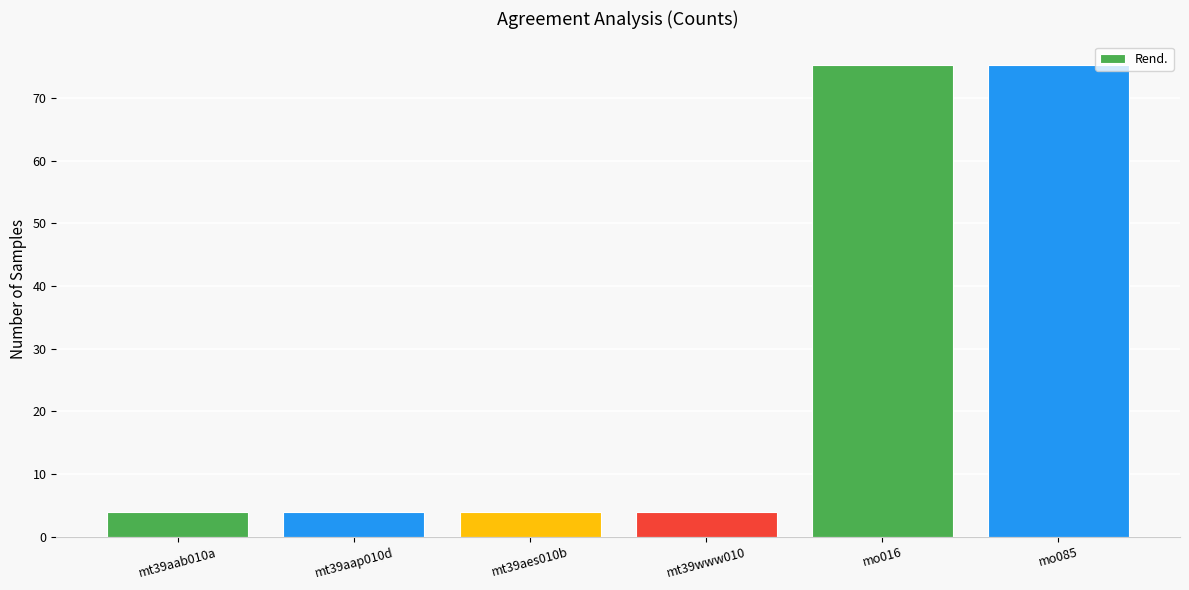

What is the sum of the values at mo085 and mo016?

150.5